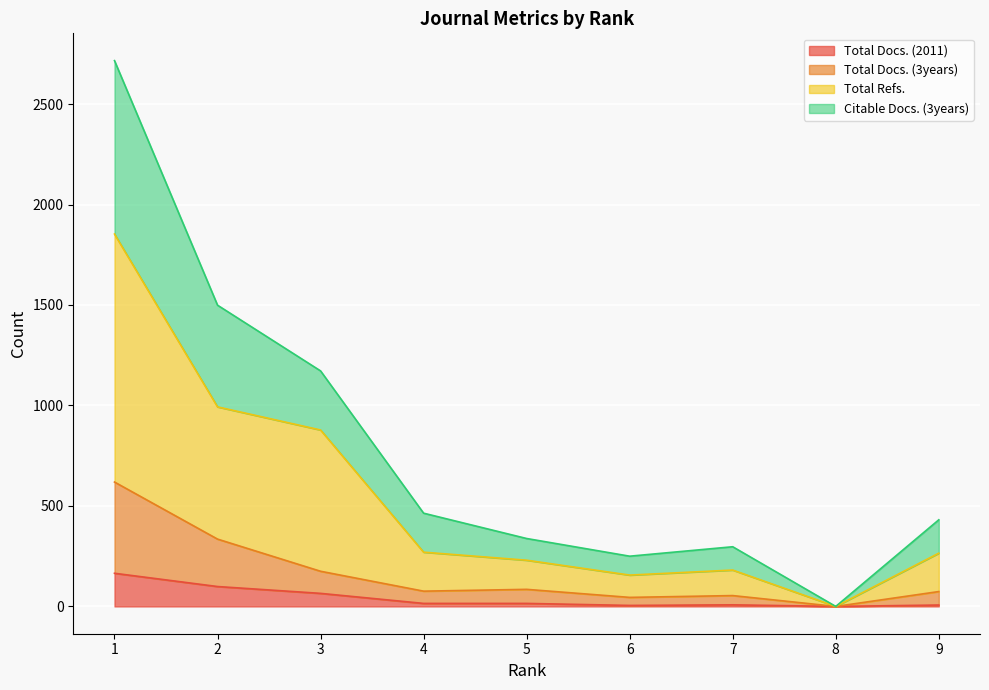

Rank the series at 3 from highest to lowest value.

Citable Docs. (3years), Total Refs., Total Docs. (3years), Total Docs. (2011)